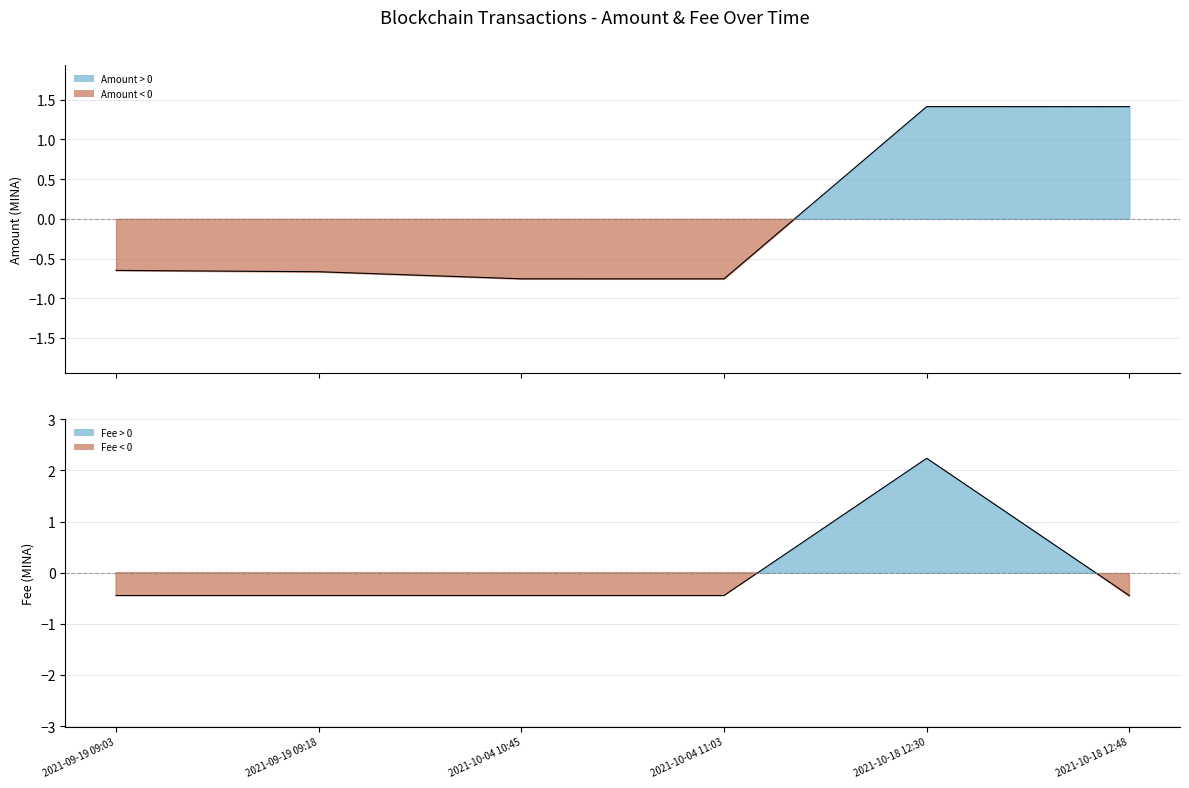

Which series has the largest total across all categories?

Amount